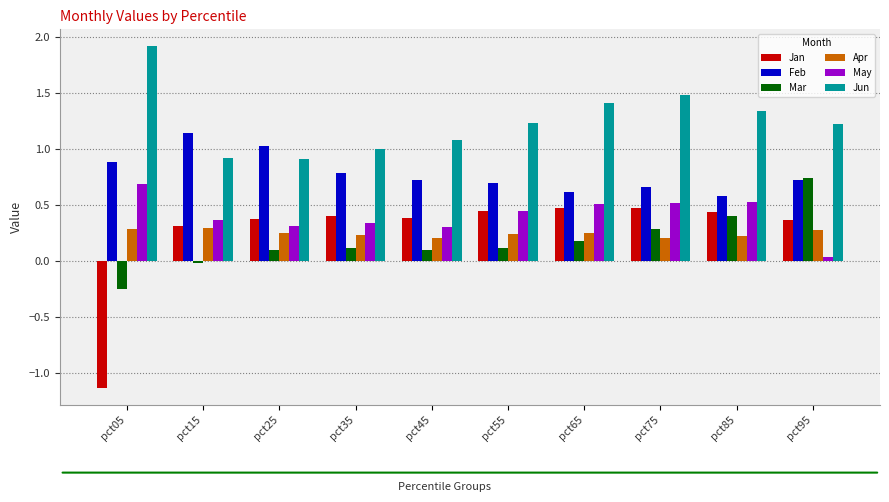

What is the greatest value displayed?

1.9